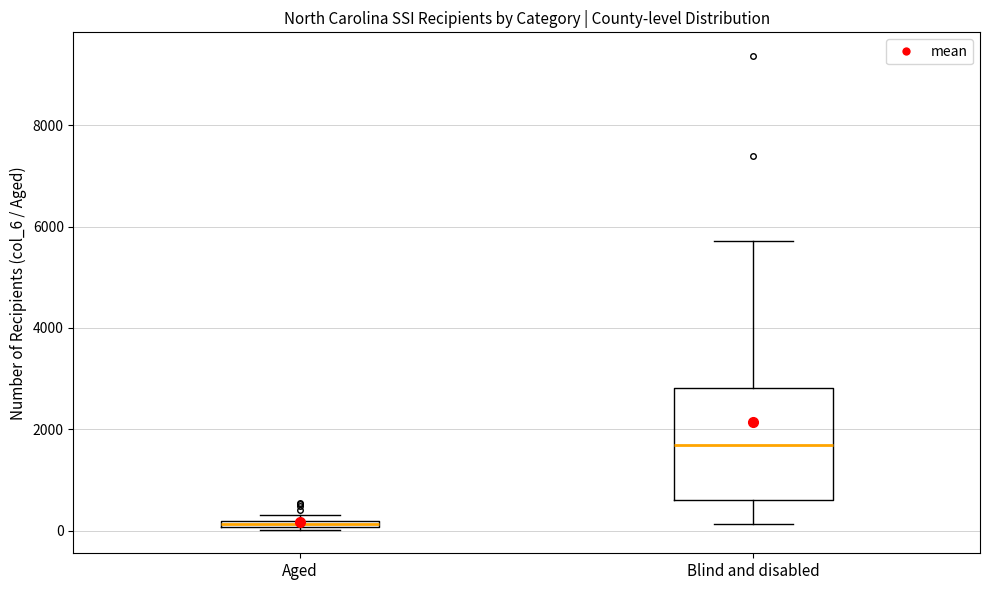

Where is the lower edge of the box for Aged on the y-axis? The values are not printed on the chart, so give them approximately, as read against the axis.

0